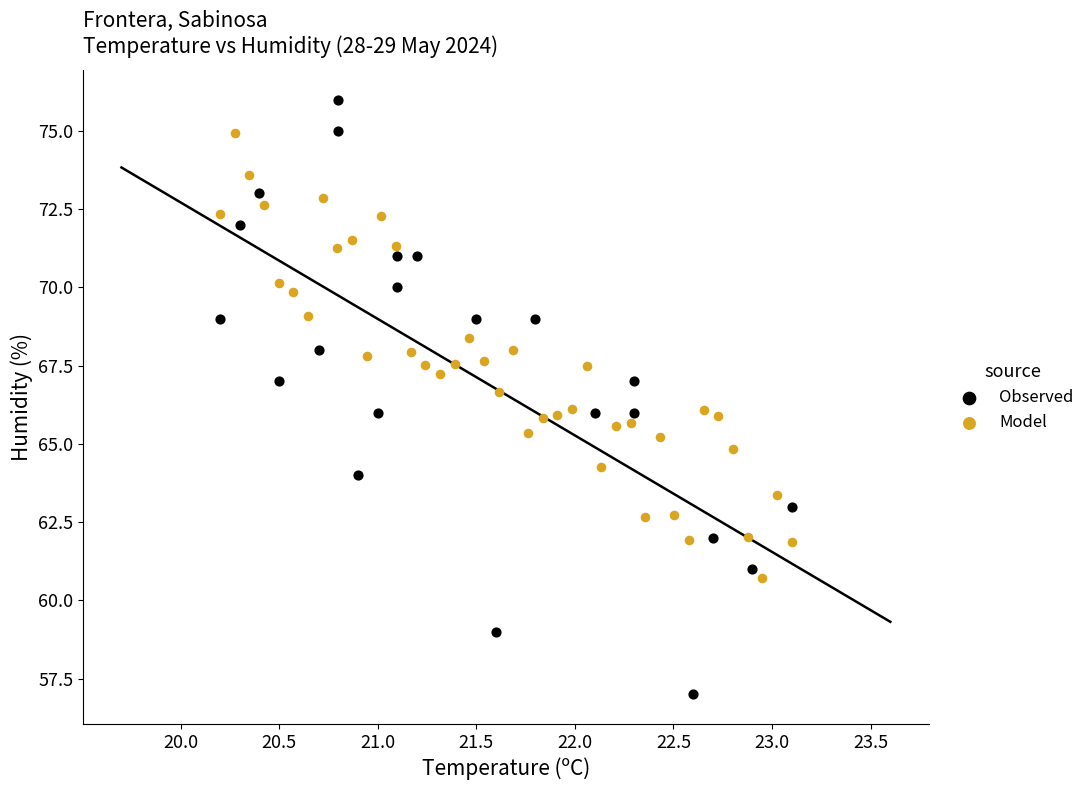

Which series contains the lowest Y value?

Observed